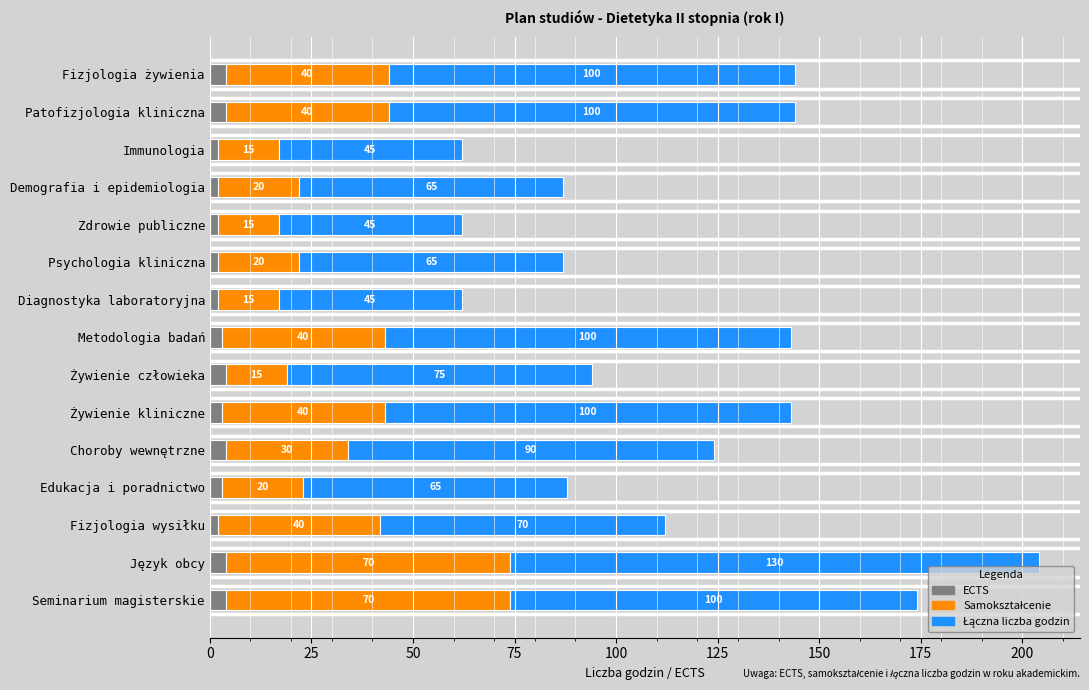

At which category is the sum across all series the highest?

Język obcy